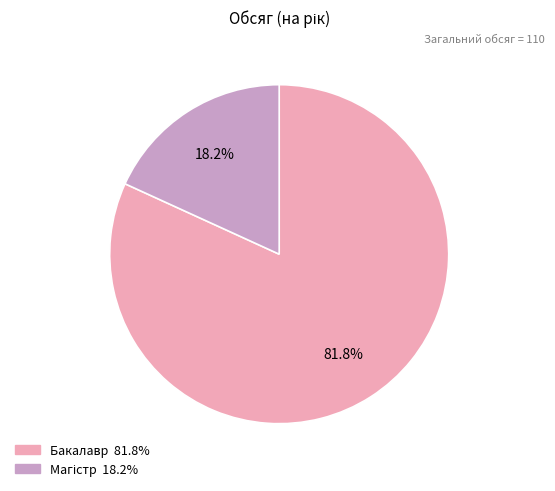

Count the number of slices in the pie.

2